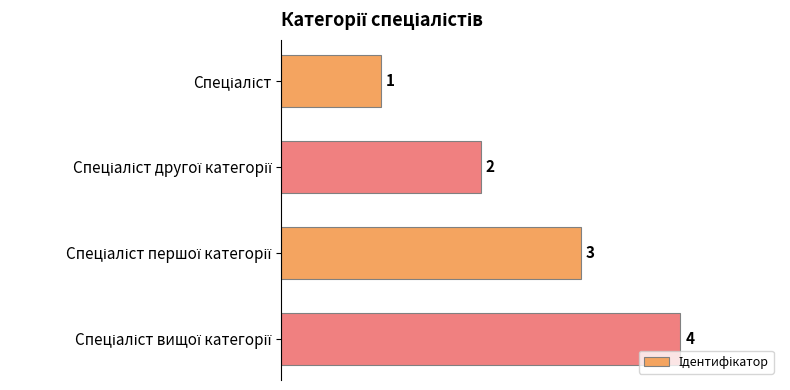

How many values are between 2 and 4?

3